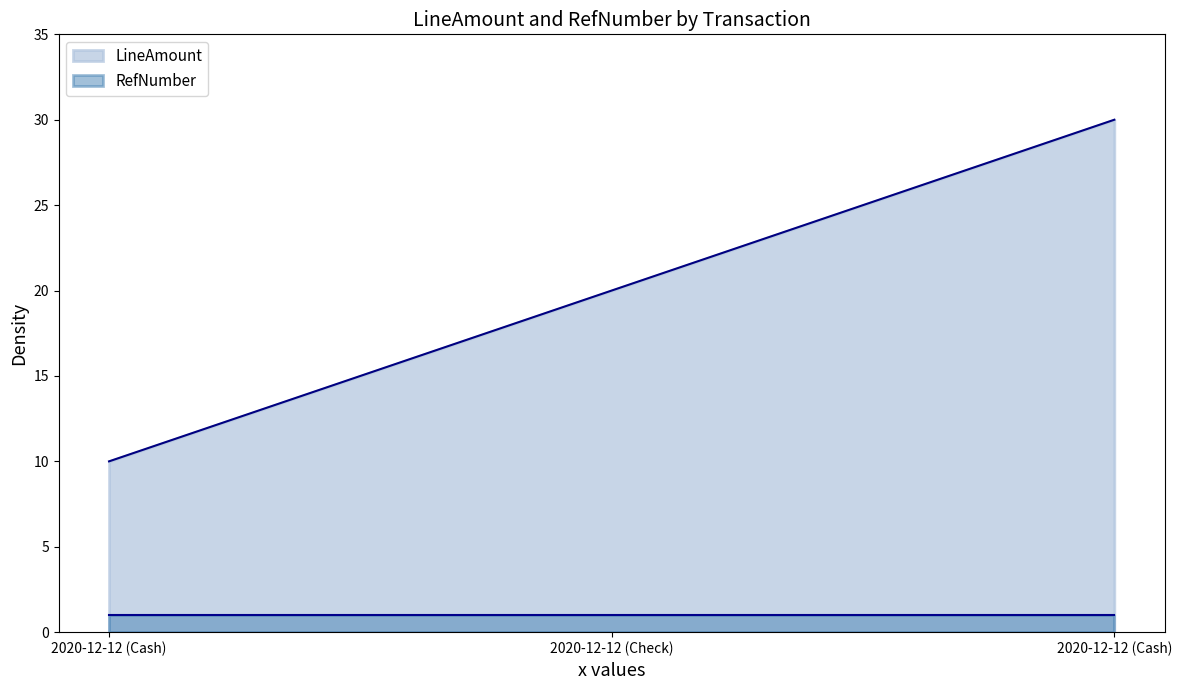

Which label corresponds to the smallest value in the chart?

2020-12-12 (Cash)